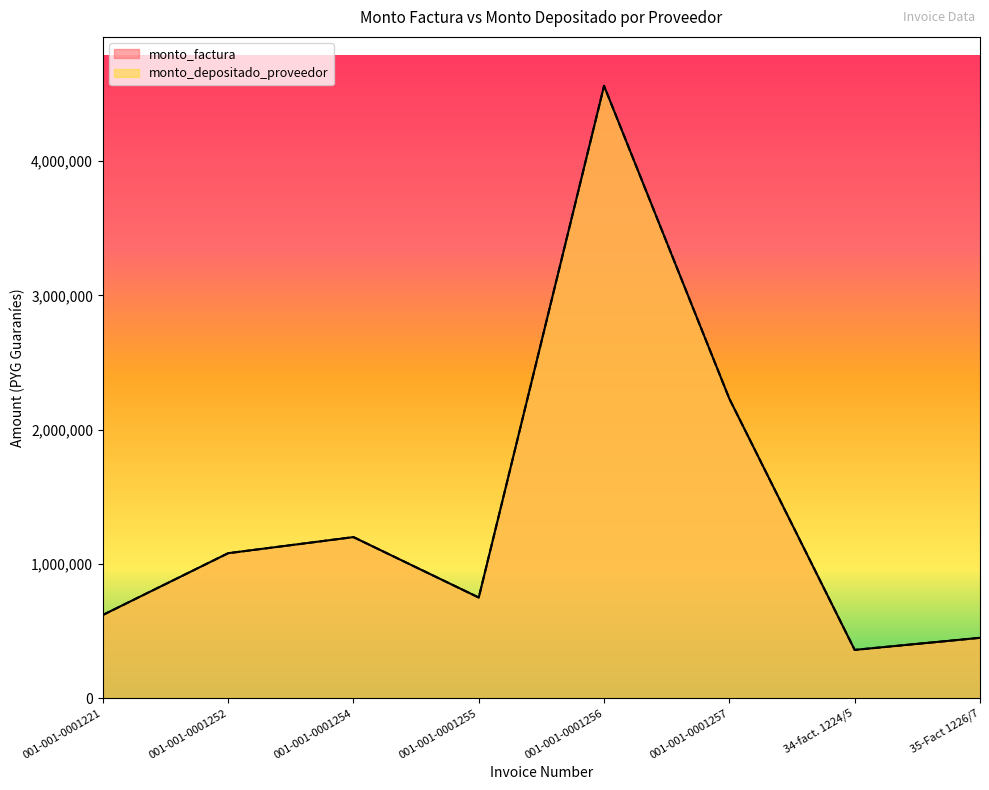

At which category does the chart reach its minimum across all series?

34-fact. 1224/5